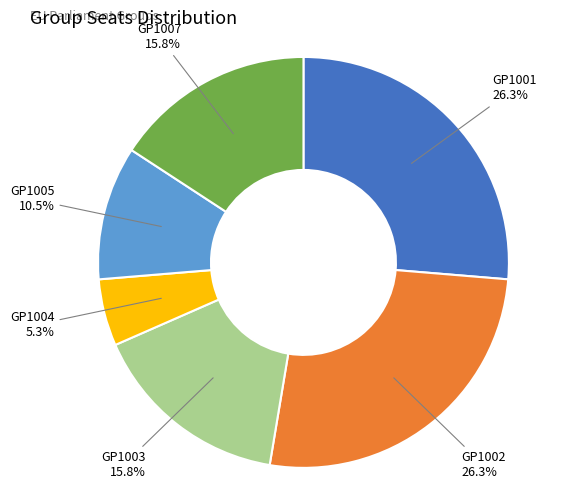

Which category has the smallest portion of the pie?

GP1004